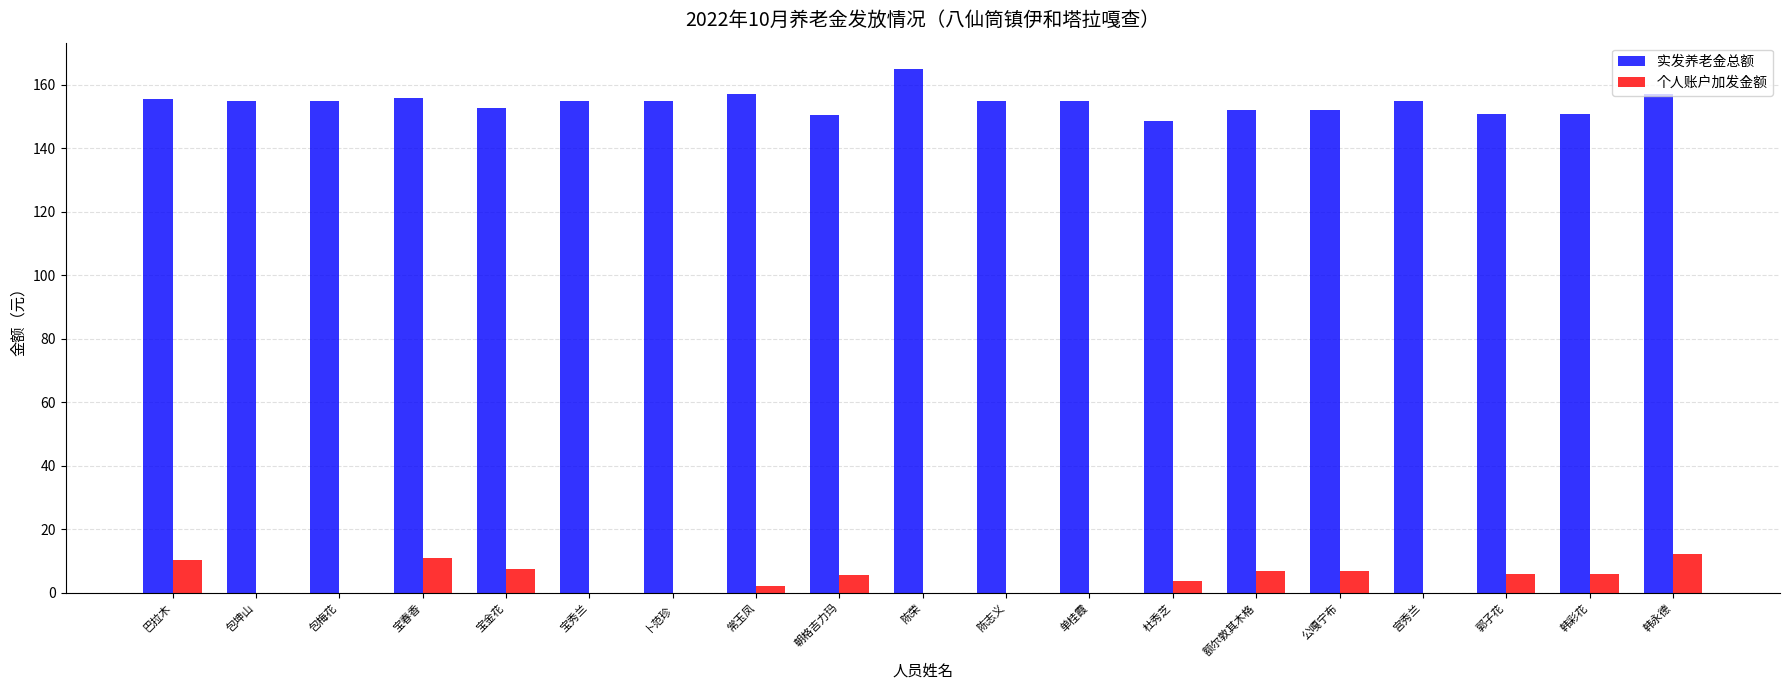

What is the total value across all series at 包坤山?

155.0